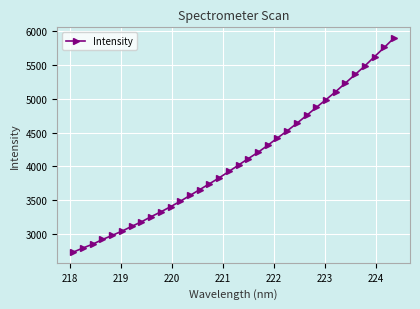

What is the smallest value displayed?

2735.3